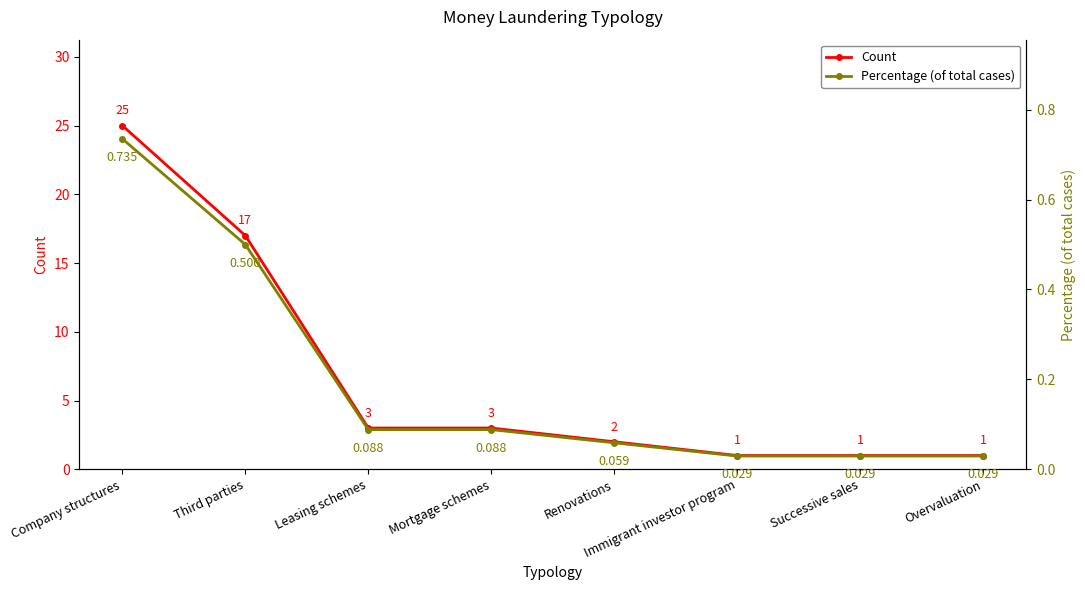

Which series has the largest total across all categories?

Count